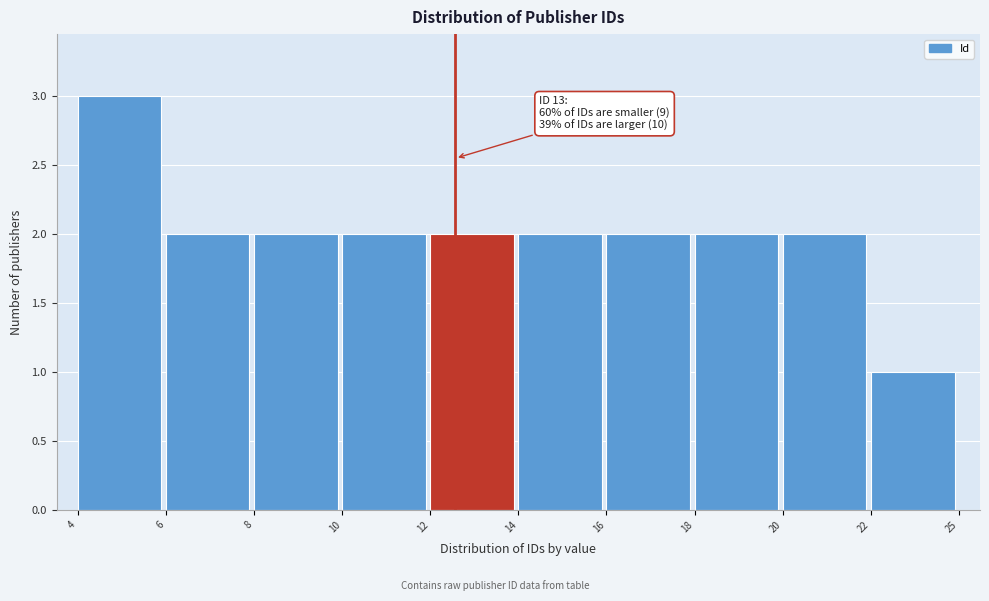

Reading left to right, extract all data points from this chart.

3	2	2	2	2	2	2	2	2	1